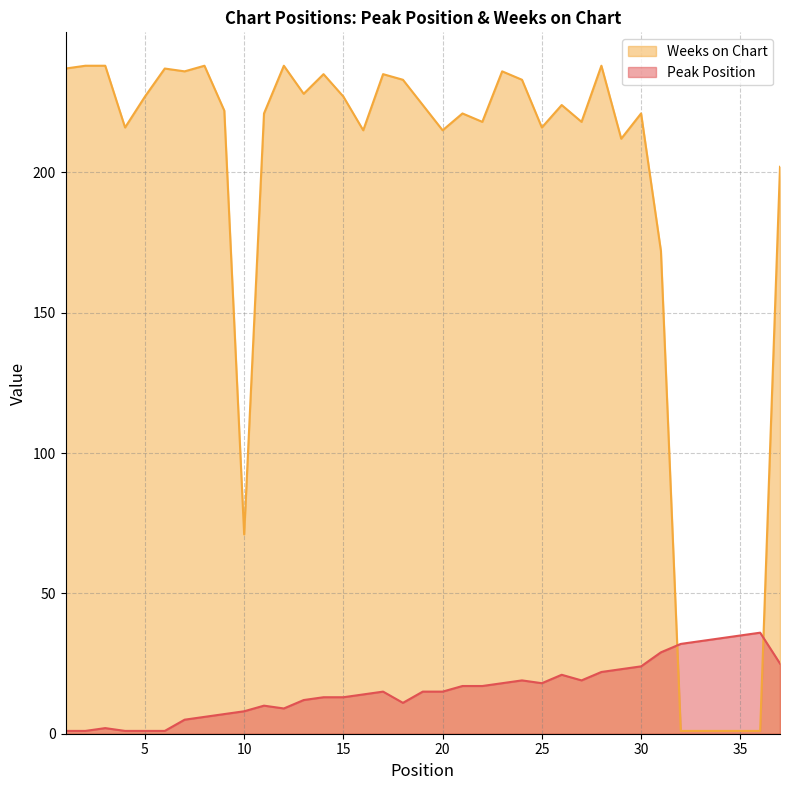

How many data points in Peak Position are less than 15?

17